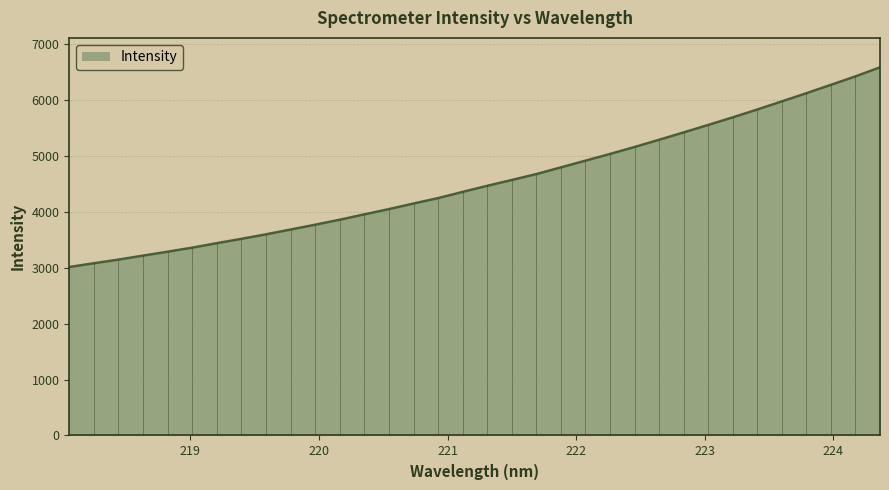

What is the difference between the maximum and minimum values?

3574.5